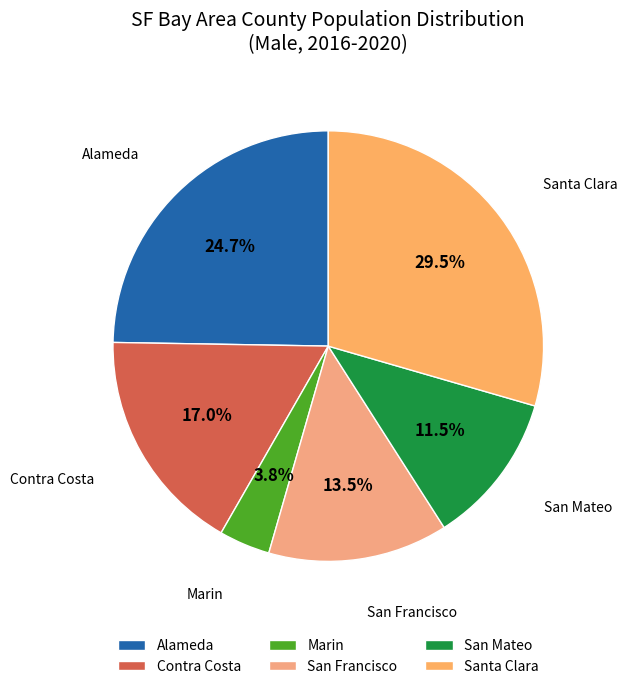

Approximately how many times larger is the value at San Francisco compared to Alameda?

0.5